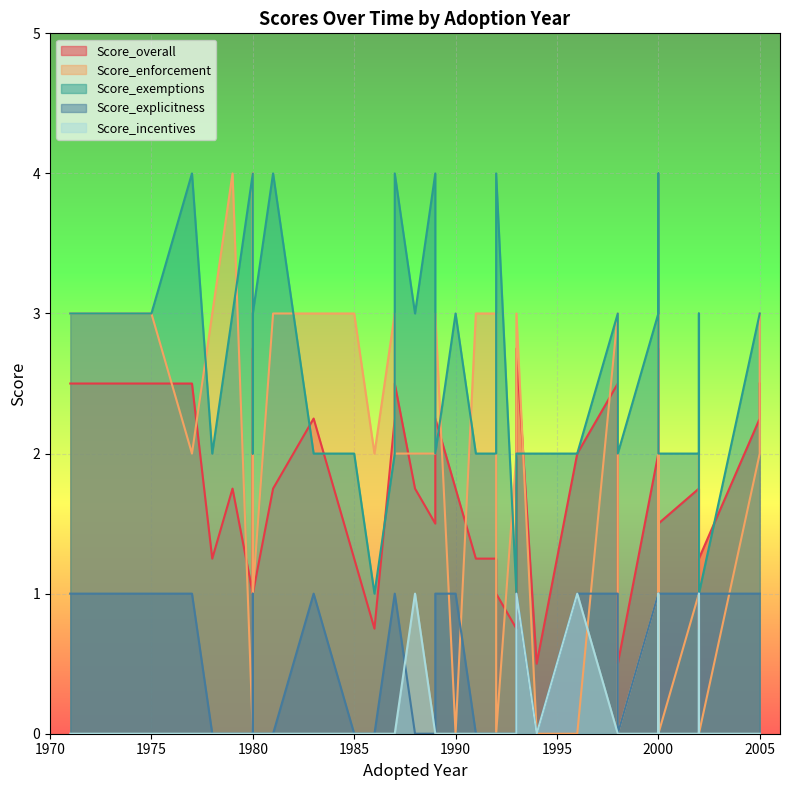

Is it true that Score_overall equals 0.5 at 1998?

True